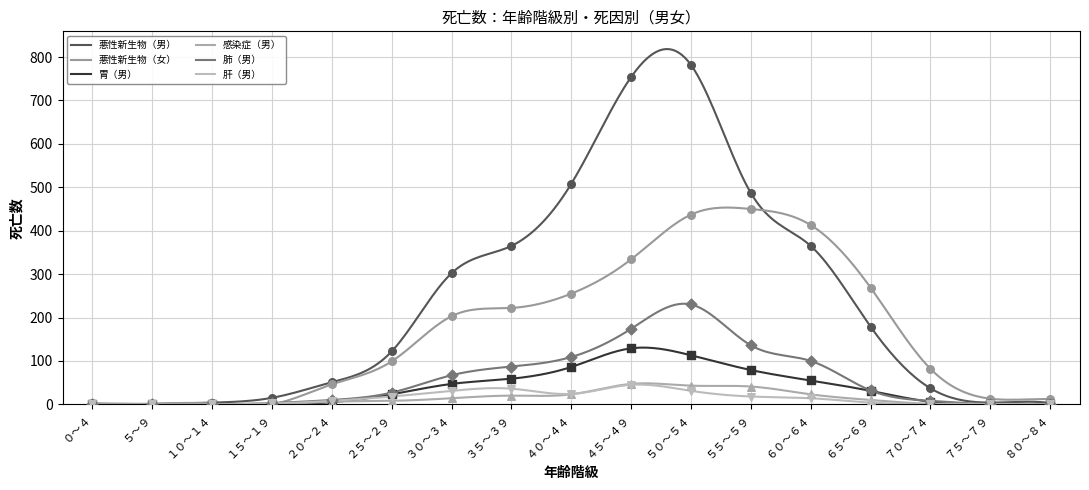

At how many categories does at least one series exceed 690?

2